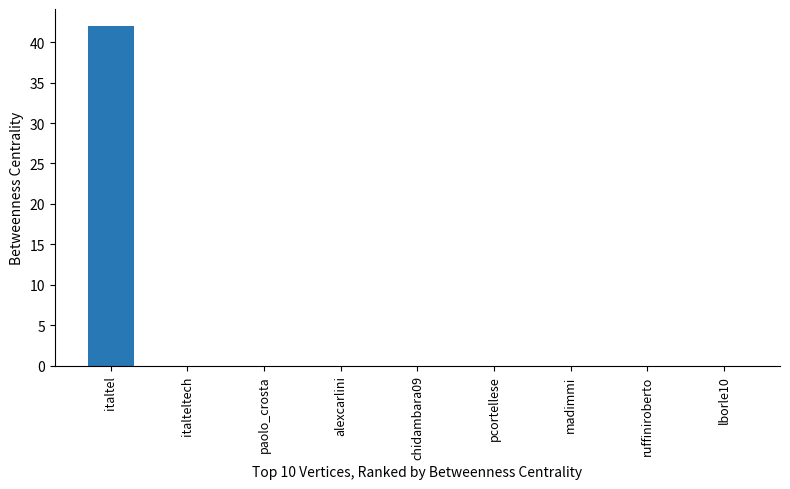

The chart shows a value of 0 at madimmi. True or false?

True